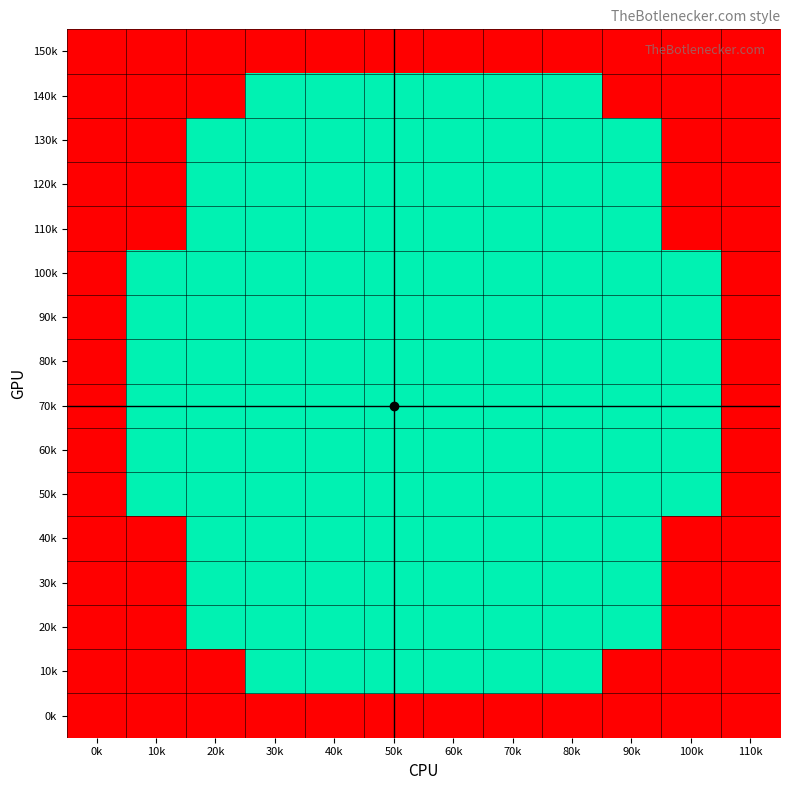

How many categories are shown in the chart?

12